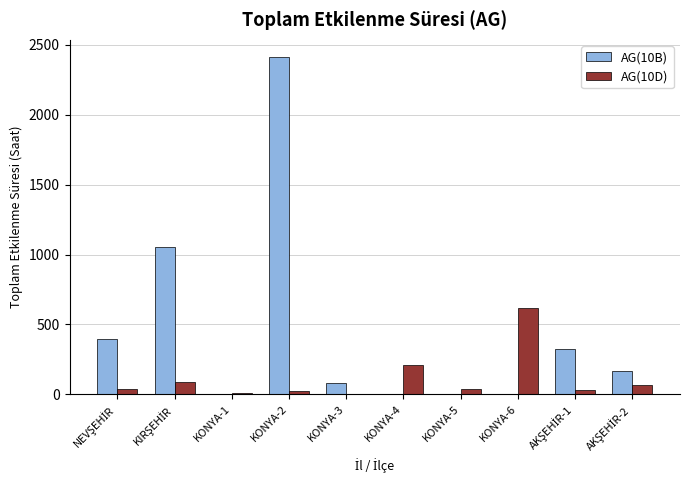

What is the highest value of the AG(10B) series?

2414.5